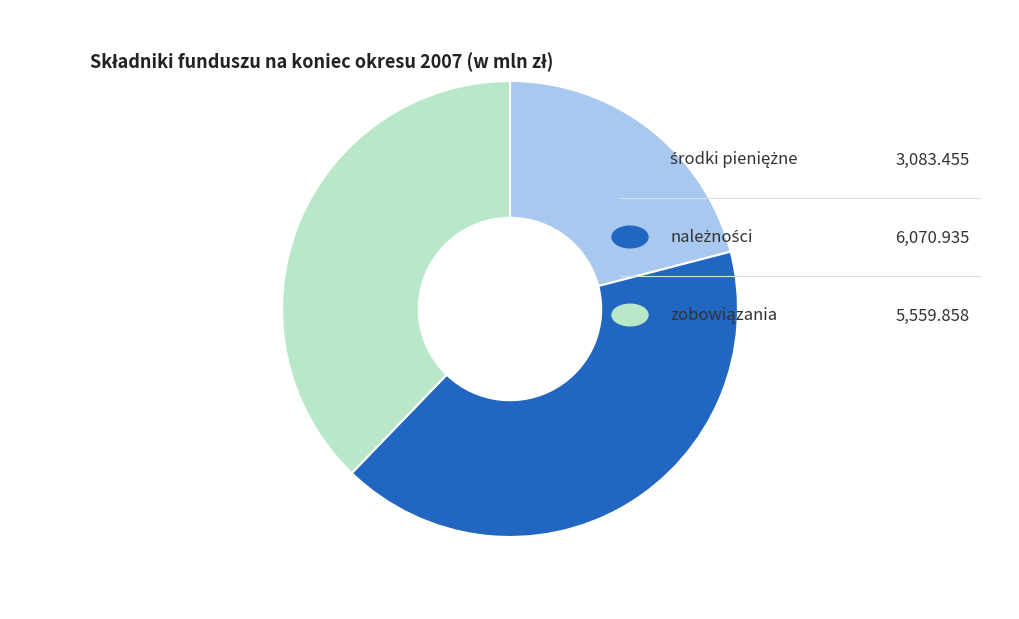

Is there a majority slice in this chart?

No